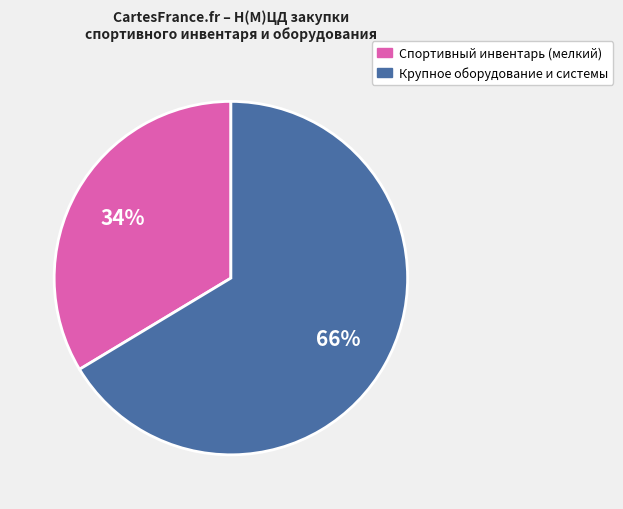

To the nearest percent, what is the average slice percentage?

50%